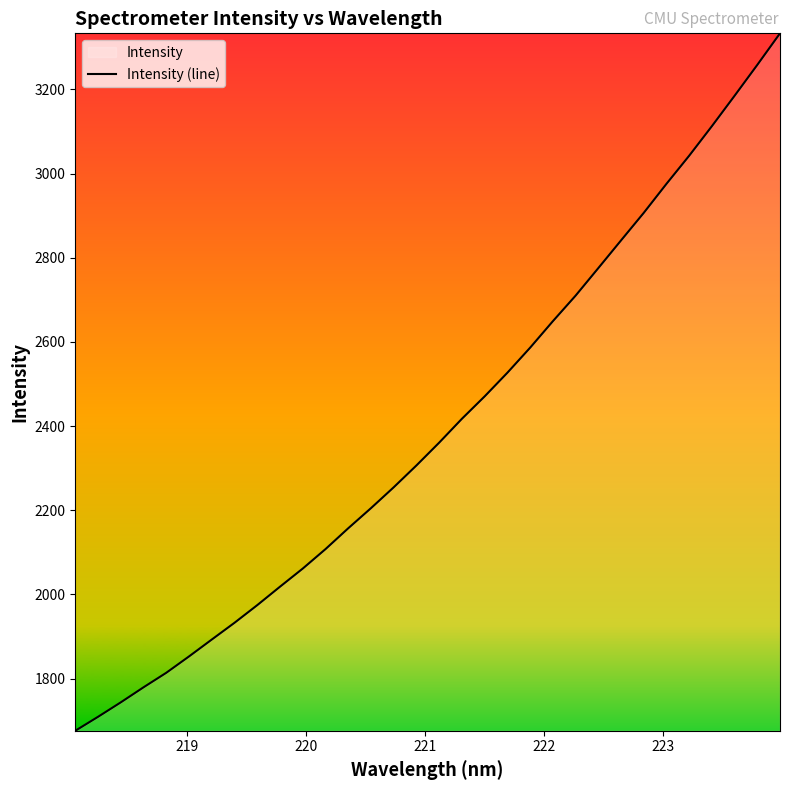

What is the minimum value shown in the chart?

1675.8